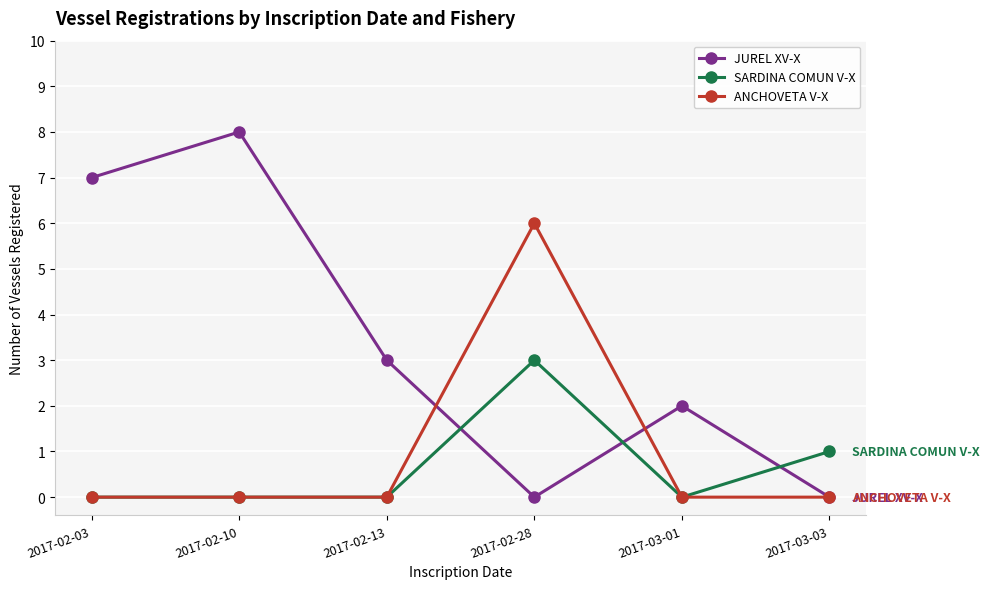

Rank the series by their maximum value, from highest to lowest.

JUREL XV-X, ANCHOVETA V-X, SARDINA COMUN V-X